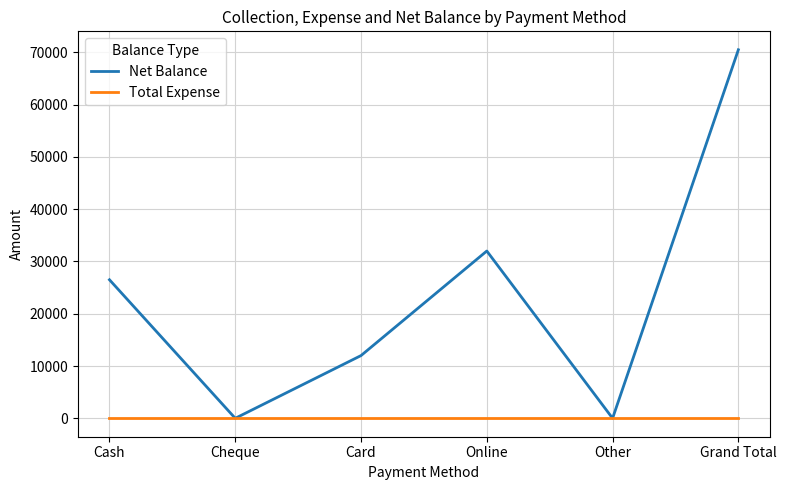

How many lines are shown in the chart?

2